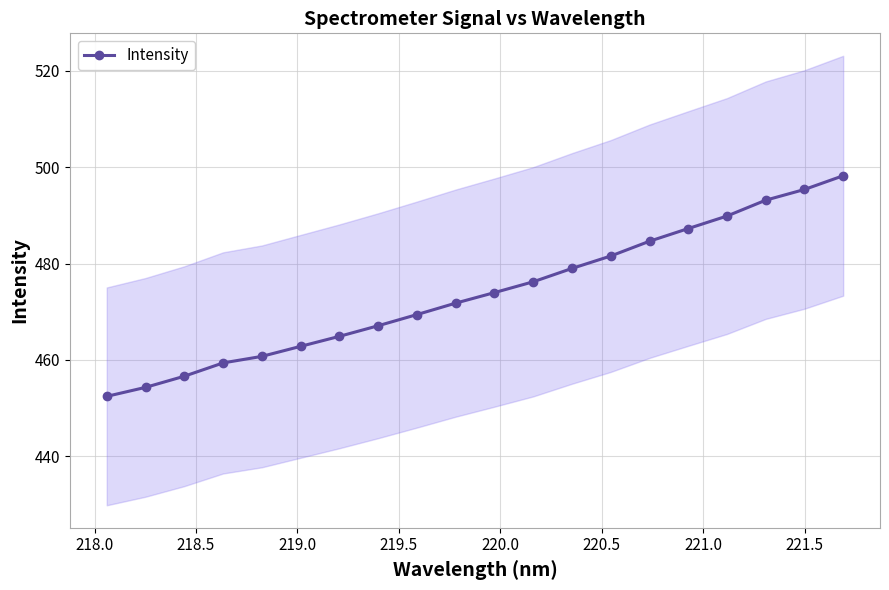

What is the maximum value for Intensity?

498.2